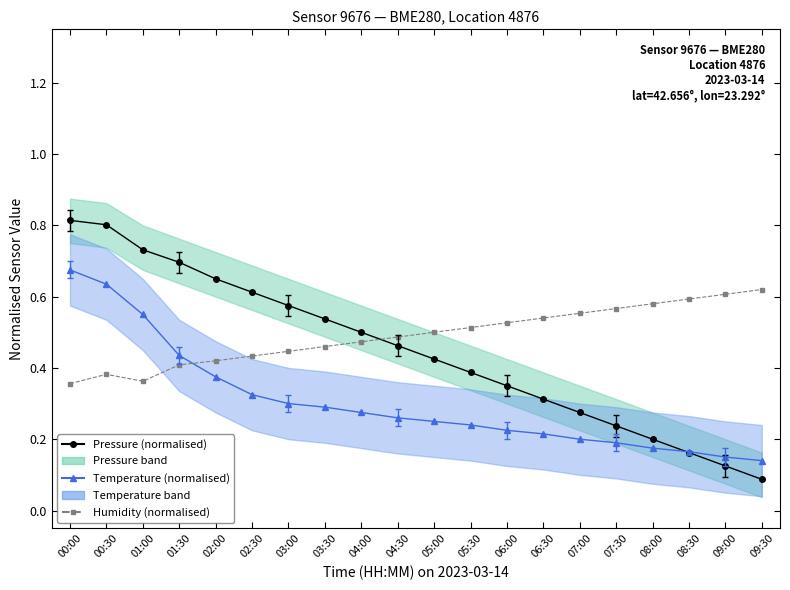

Which series ends up on top after the final intersection of Pressure (normalised) and Temperature (normalised)?

Temperature (normalised)